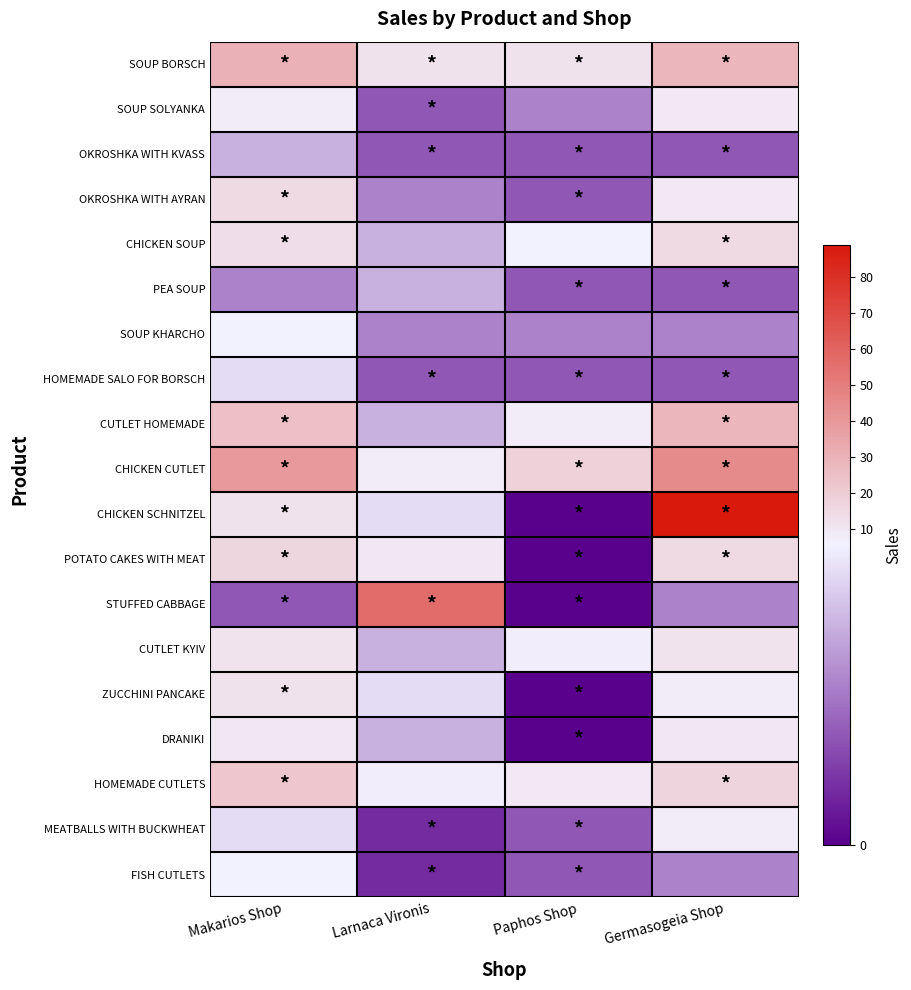

Count the number of data series in this chart.

19